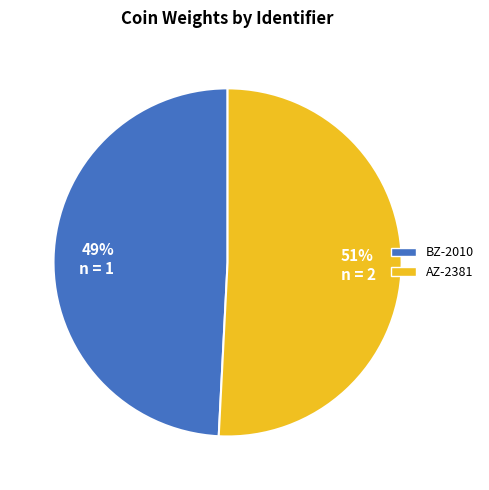

Between 51% n = 2 and 49% n = 1, which is larger?

51% n = 2